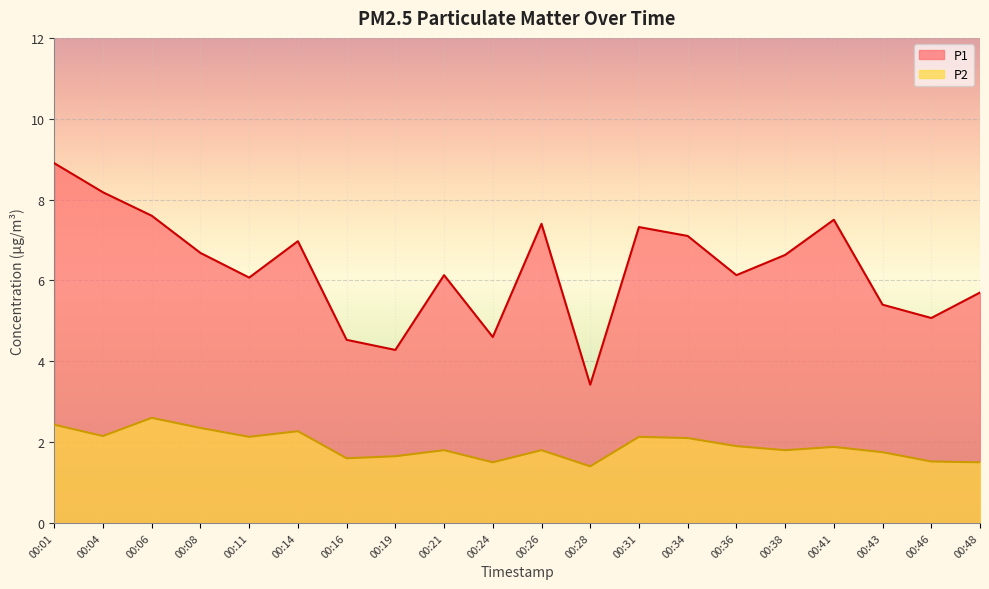

True or false: P1 and P2 intersect in this chart.

False